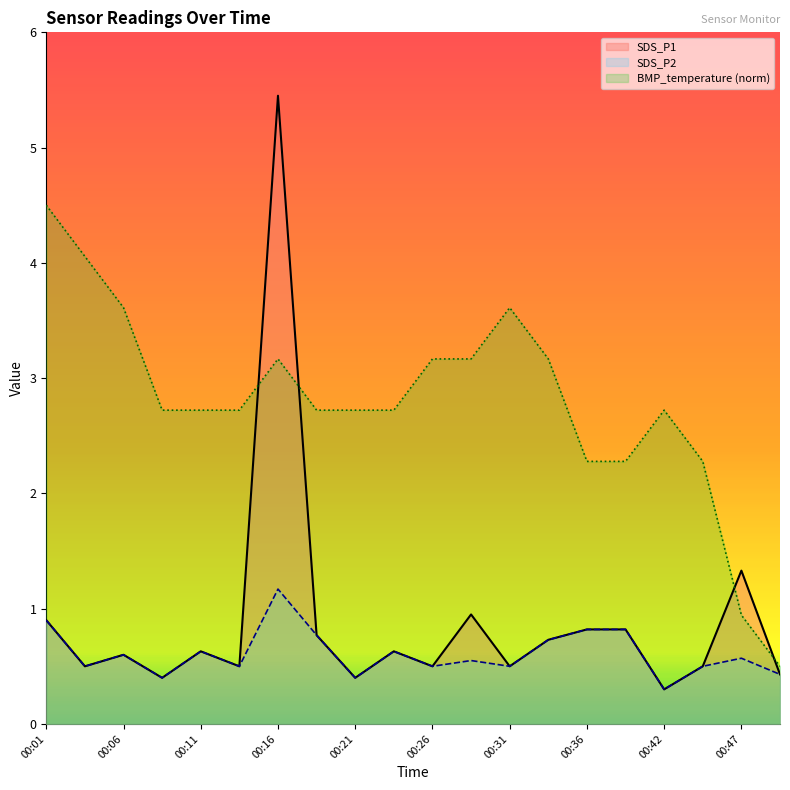

What is the sum of the BMP_temperature values at 00:19 and 00:31?

6.3